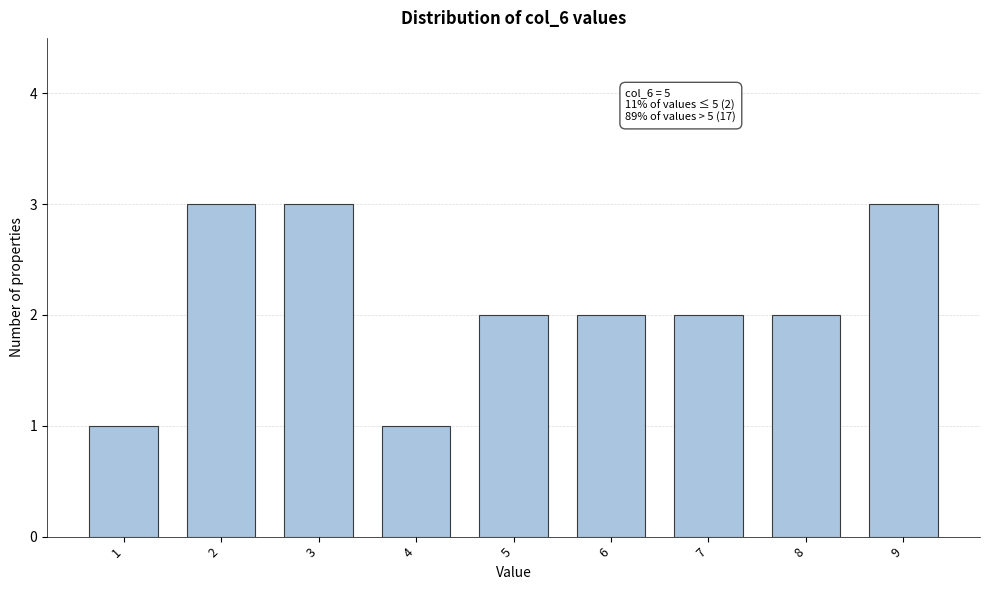

Reading right to left, transcribe all the data shown in this chart.

3	2	2	2	2	1	3	3	1